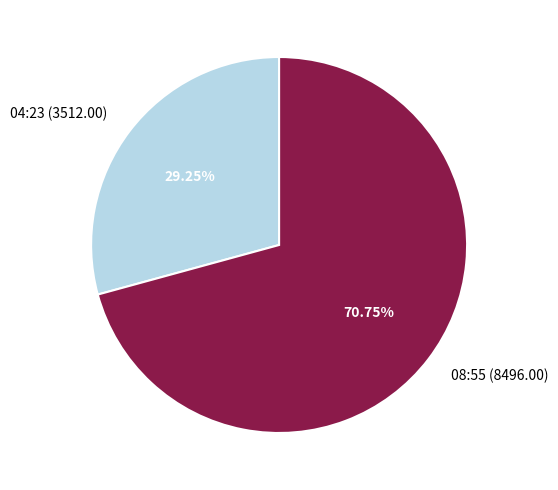

Rank the categories by value from lowest to highest.

04:23 (3512.00), 08:55 (8496.00)